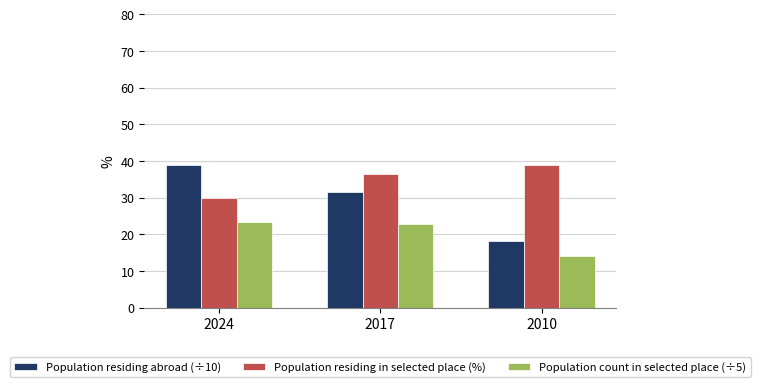

What is the maximum value for Population residing abroad (÷10)?

39.0